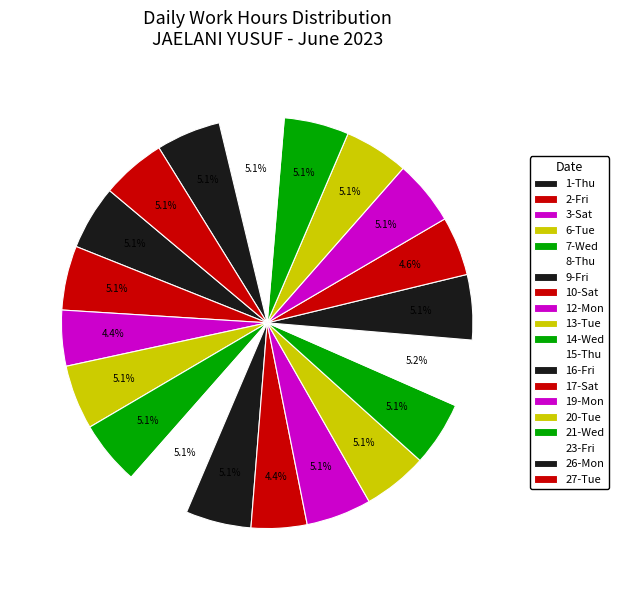

How many slices are in this pie chart?

20